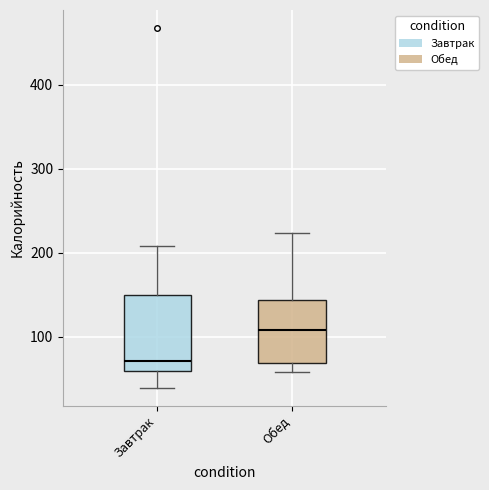

Which box's median line is the highest?

Обед